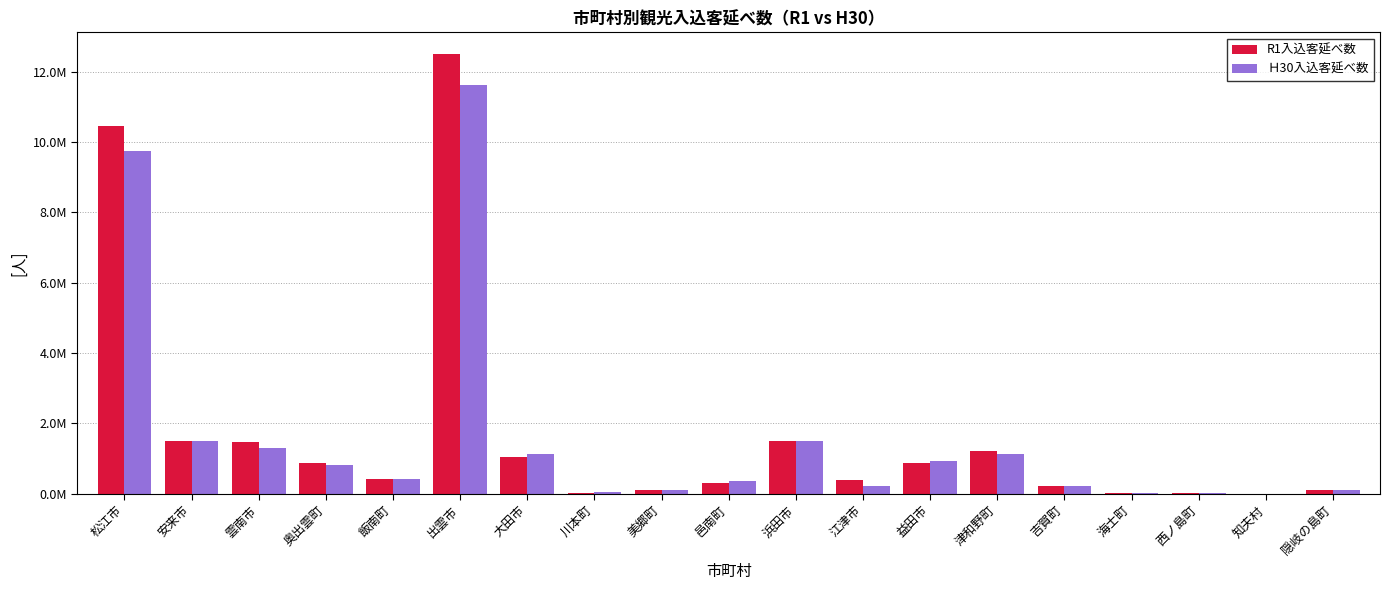

What are all the series names shown in the legend?

R1入込客延べ数, Ｈ30入込客延べ数